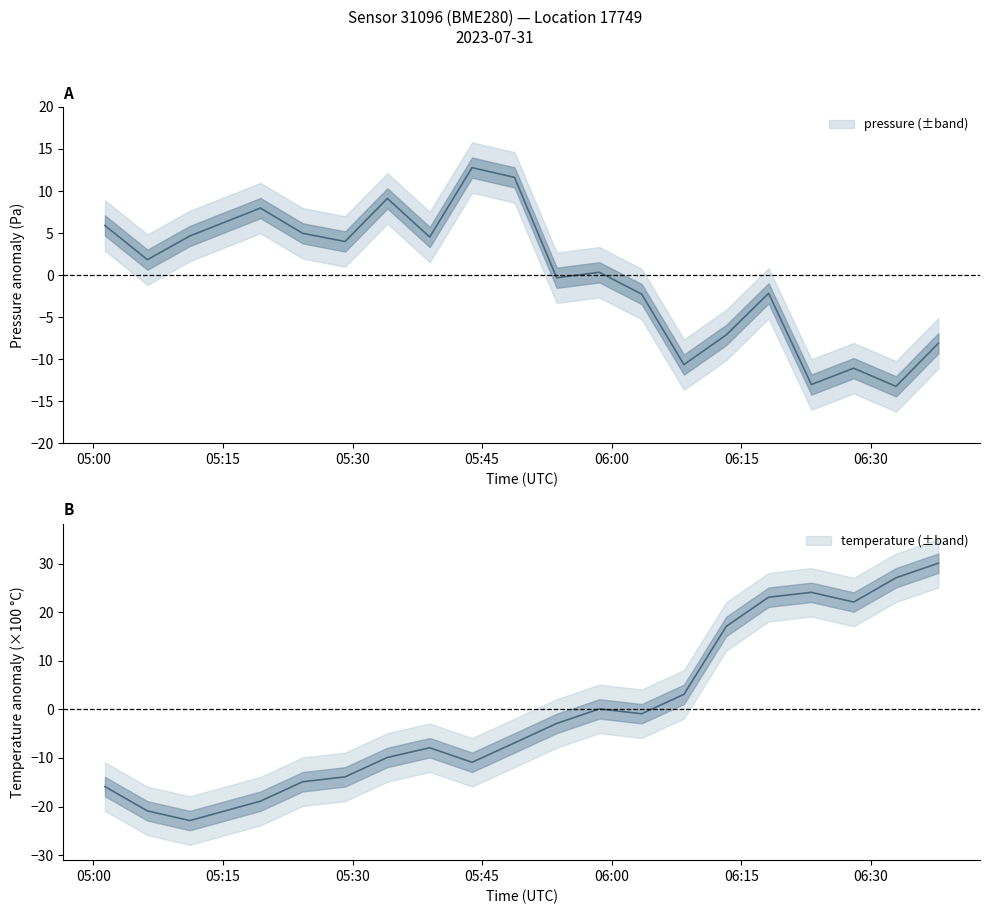

List the series in order of their peak value, highest first.

temperature, pressure